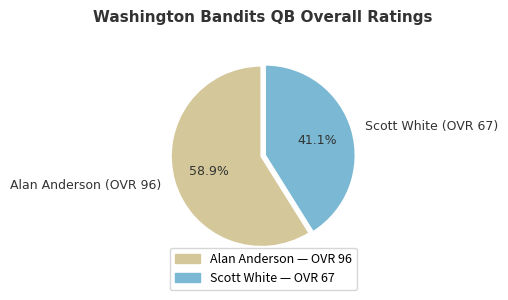

Do Scott White (OVR 67) and Alan Anderson (OVR 96) together represent more than half of the pie?

Yes